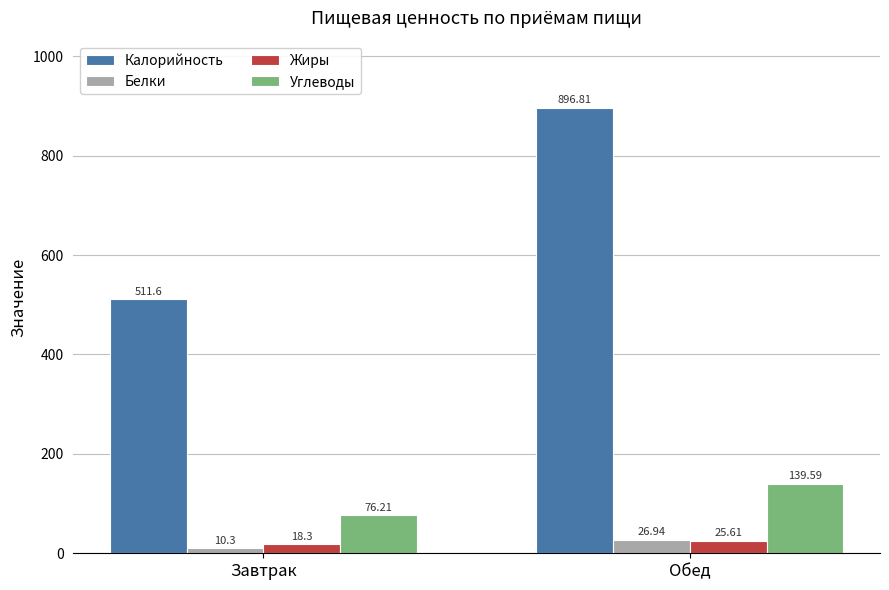

How many bars are there in total?

8